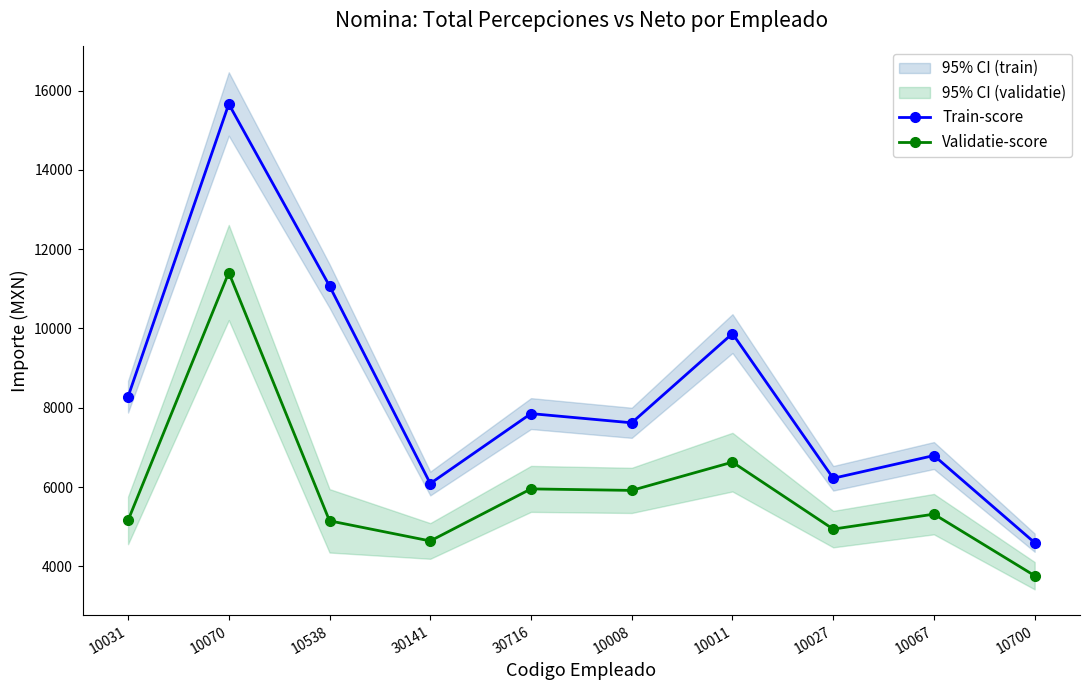

What is the label of the 7th point from the right?

30141